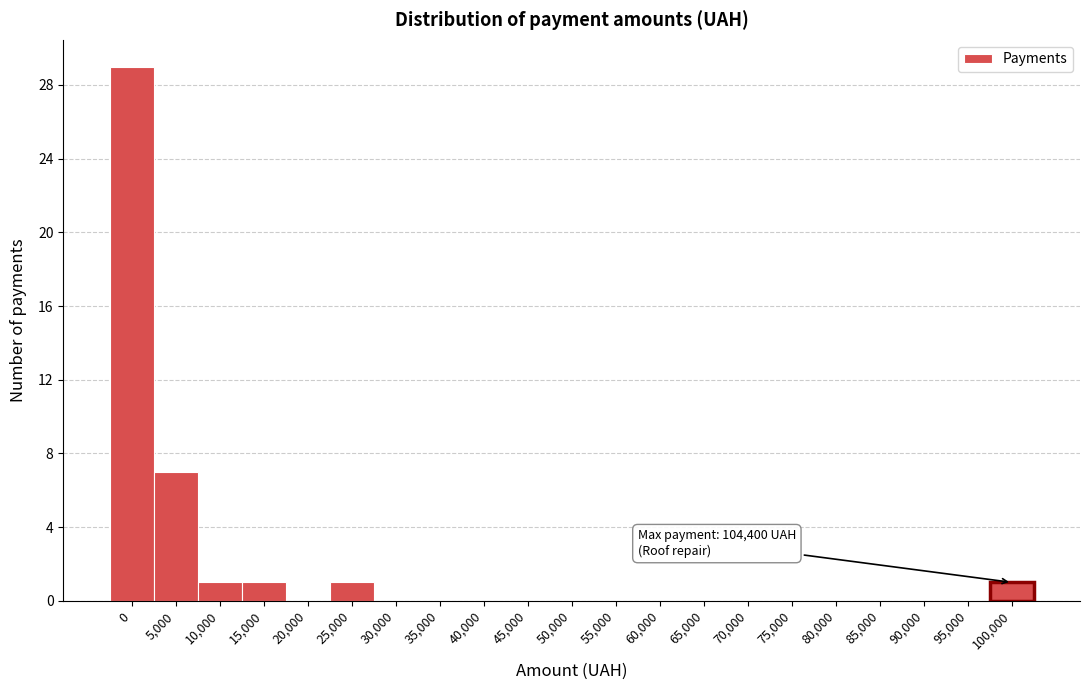

Reading right to left, what are all the values shown in this chart?

100,000=1	95,000=0	90,000=0	85,000=0	80,000=0	75,000=0	70,000=0	65,000=0	60,000=0	55,000=0	50,000=0	45,000=0	40,000=0	35,000=0	30,000=0	25,000=1	20,000=0	15,000=1	10,000=1	5,000=7	0=29